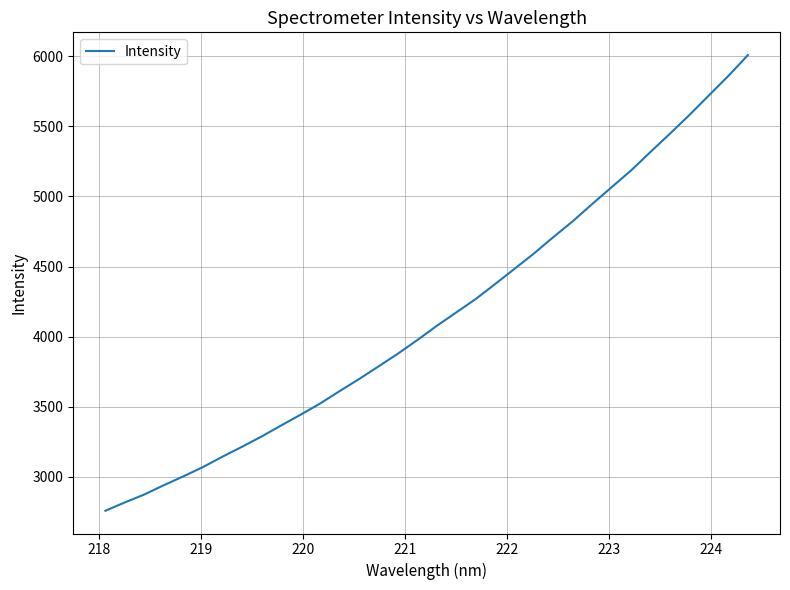

What is the difference between the maximum and minimum values?

3251.4